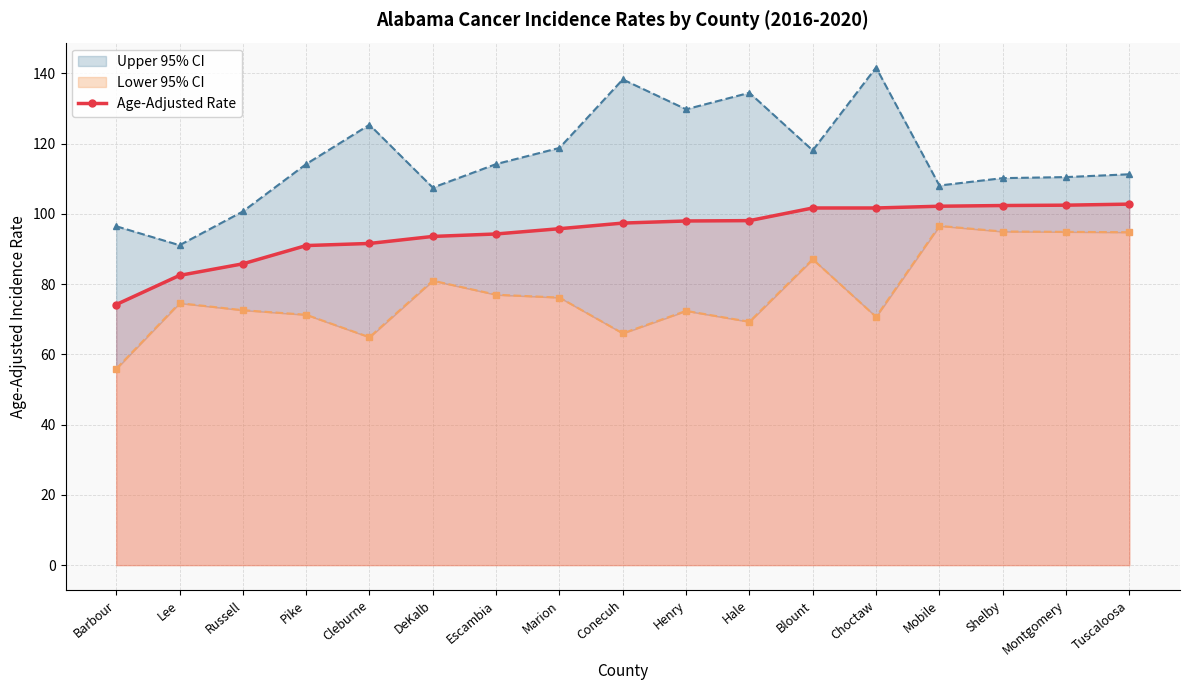

What is the label of the 3rd point from the left?

Russell